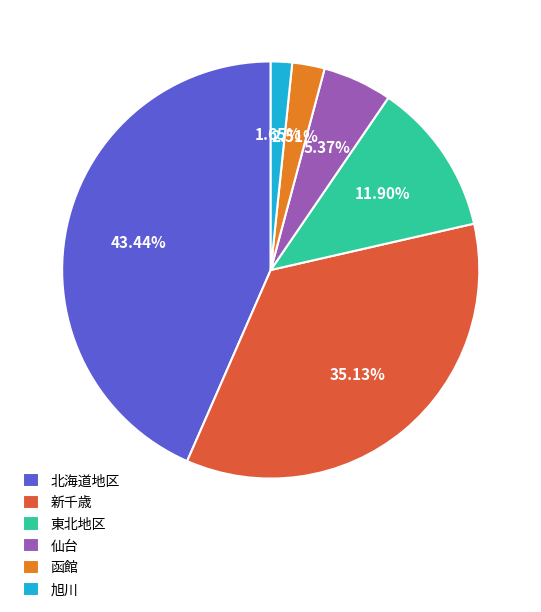

Count the number of slices in the pie.

6